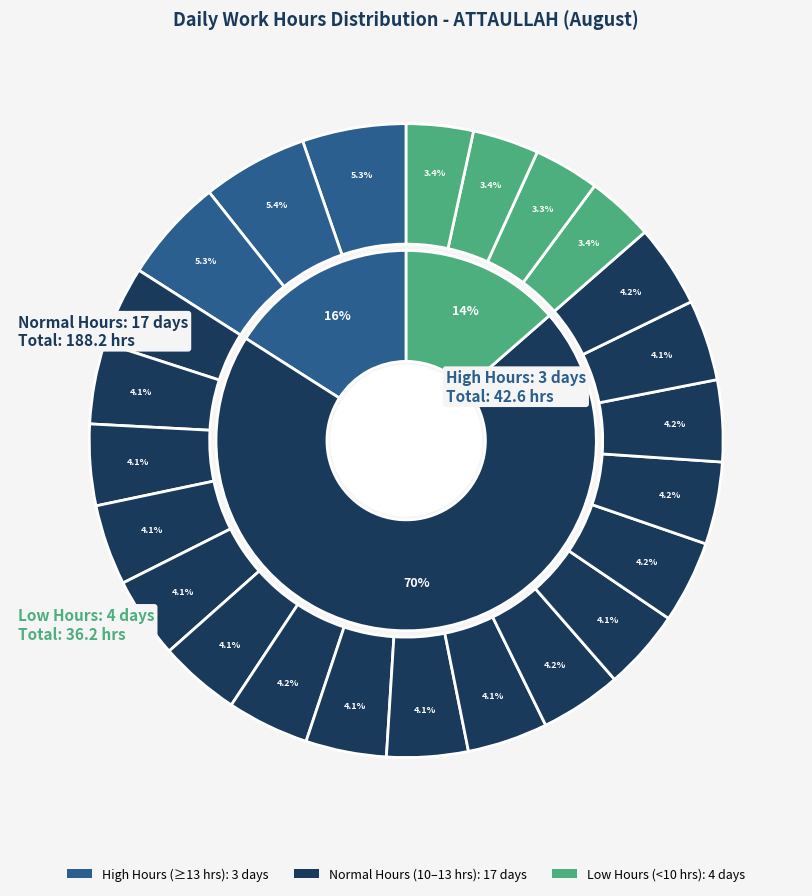

How many segments does this pie chart have?

24